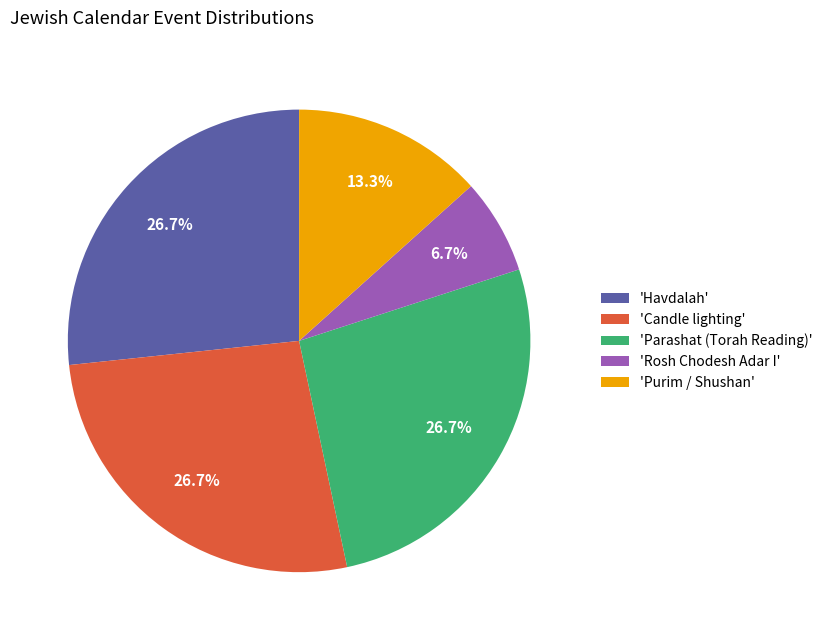

Count the number of slices in the pie.

5